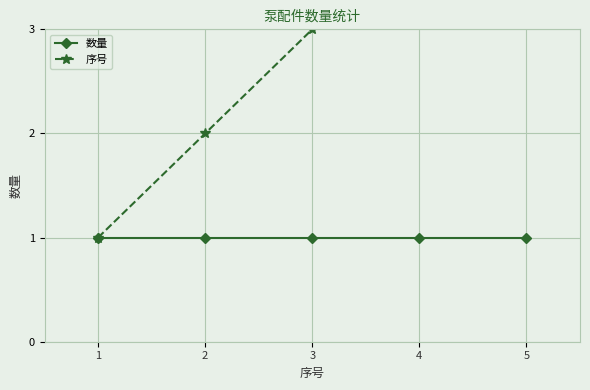

Reading left to right, list all the values displayed in this chart.

数量: 1	1	1	1	1
序号: 1	2	3	4	5